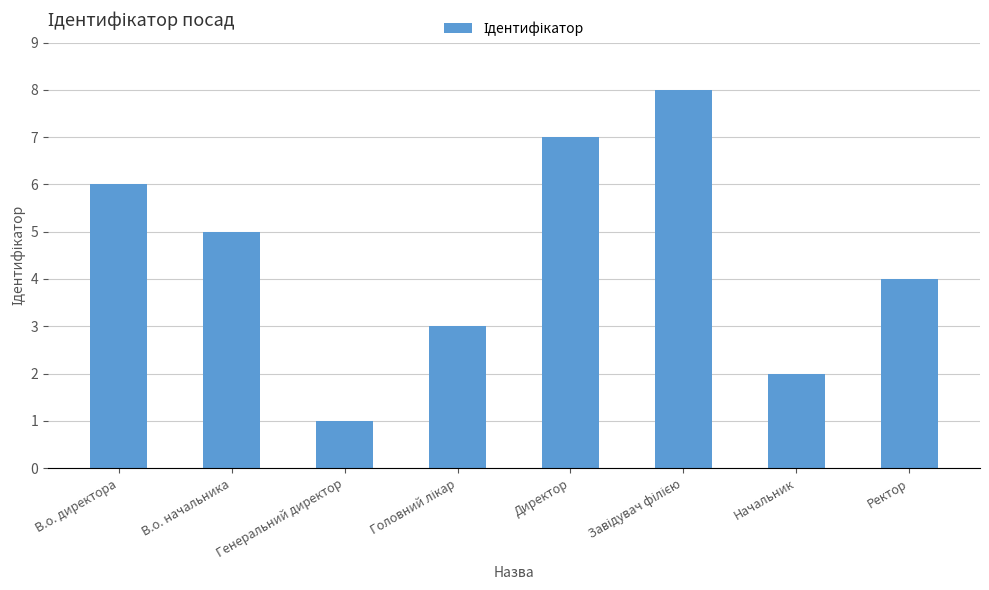

Approximately how many times larger is the value at Директор compared to Генеральний директор?

7.0